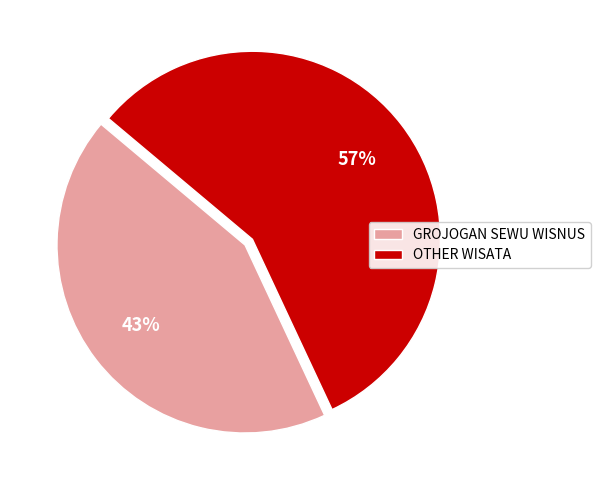

To the nearest percent, what is the average slice percentage?

50%